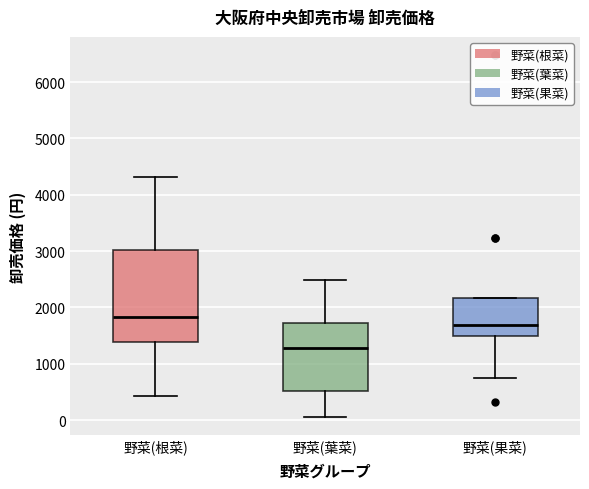

Where does the median line of the box for 野菜(根菜) sit on the y-axis? The values are not printed on the chart, so give them approximately, as read against the axis.

1800